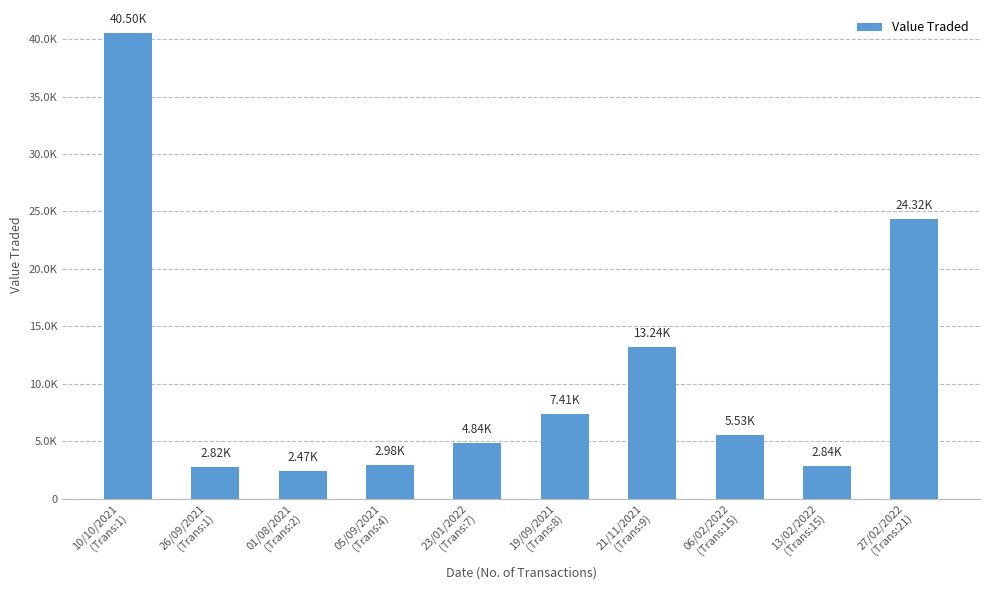

What position from the left is 19/09/2021
(Trans:8)?

6